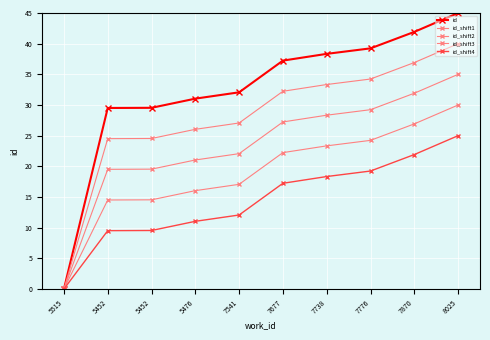

What is the sum of all id_shift2 values?

233.9